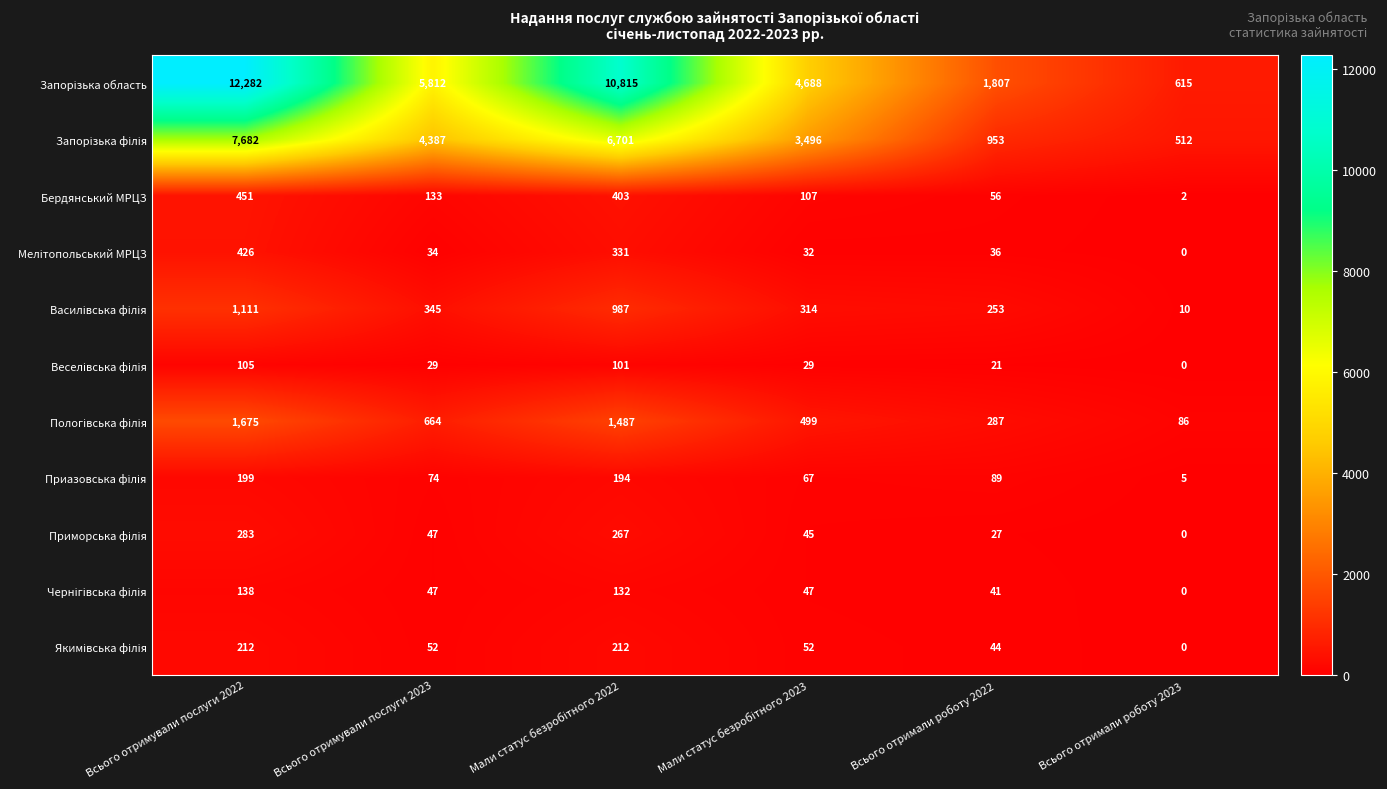

At which category is the sum across all series the highest?

Всього отримували послуги 2022